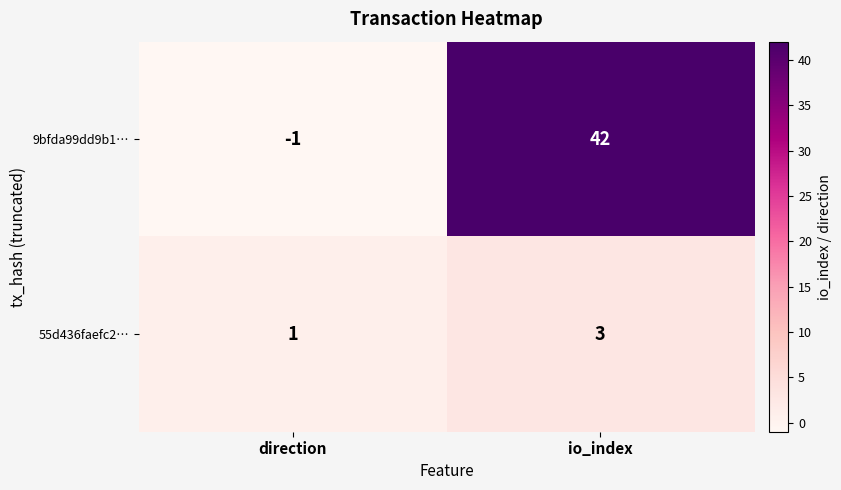

What is the approximate value of 55d436faefc2… at io_index?

3